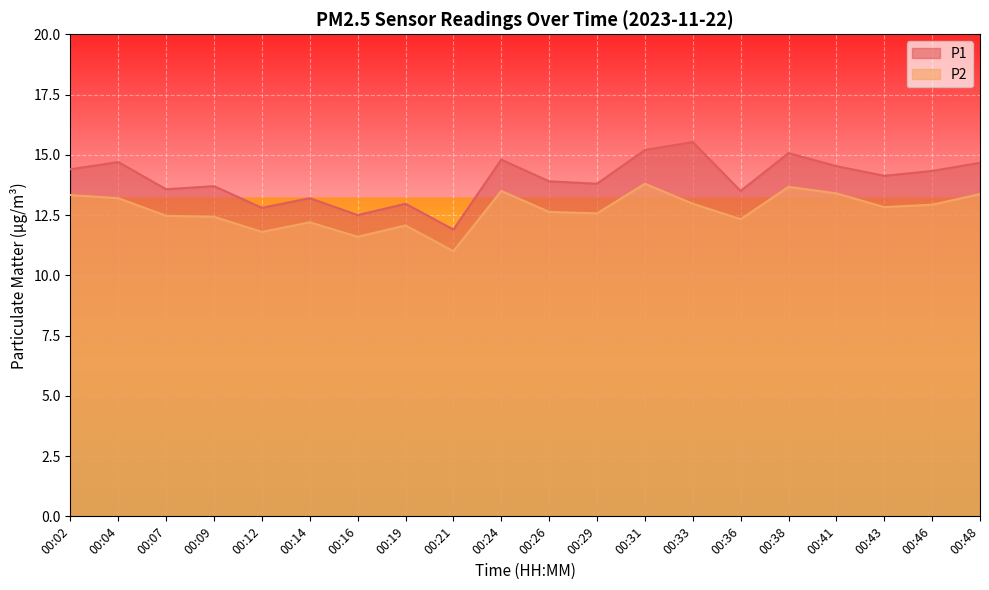

True or false: P1 has more than 0 interior local peaks.

True